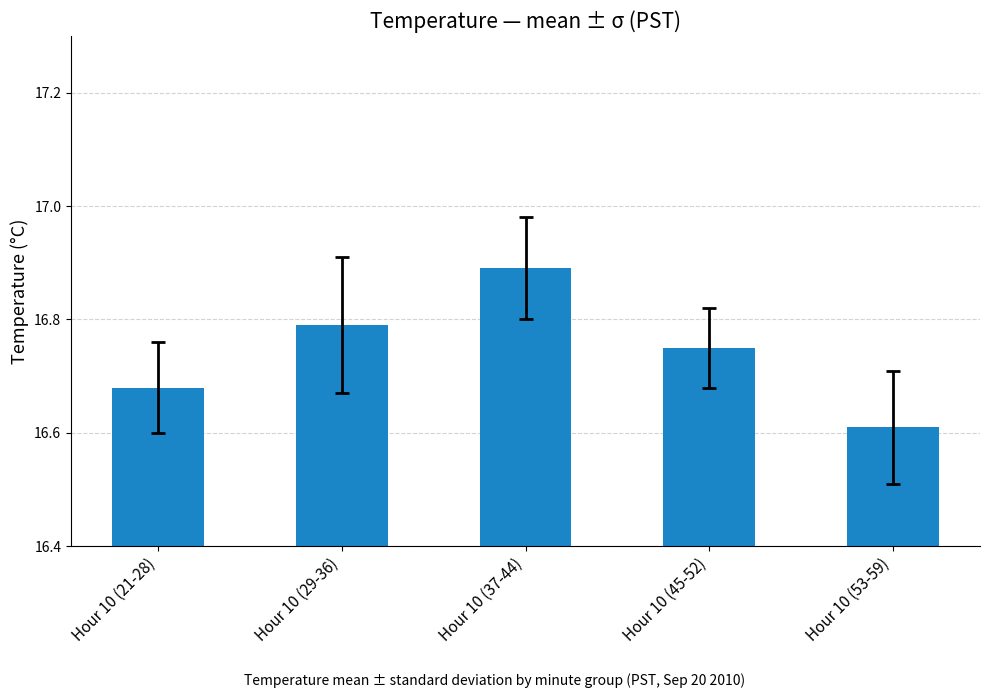

What is the sum of the values at Hour 10 (37-44) and Hour 10 (21-28)?

33.6